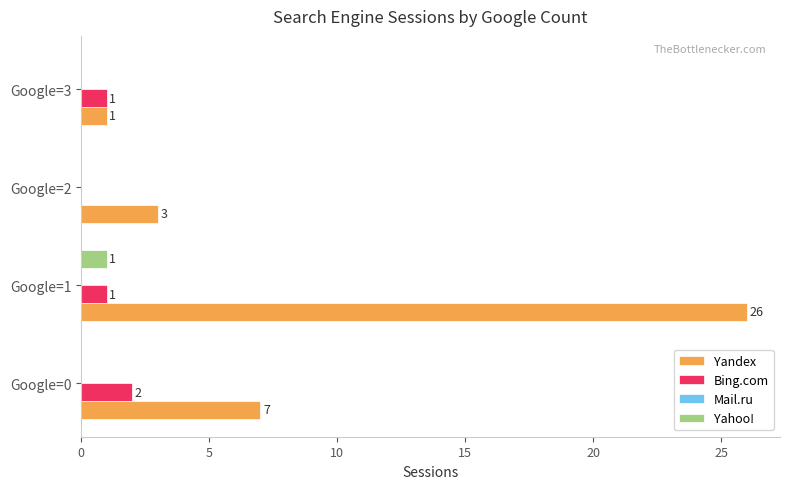

Between Google=2 and Google=3, which series saw the biggest shift?

Yandex